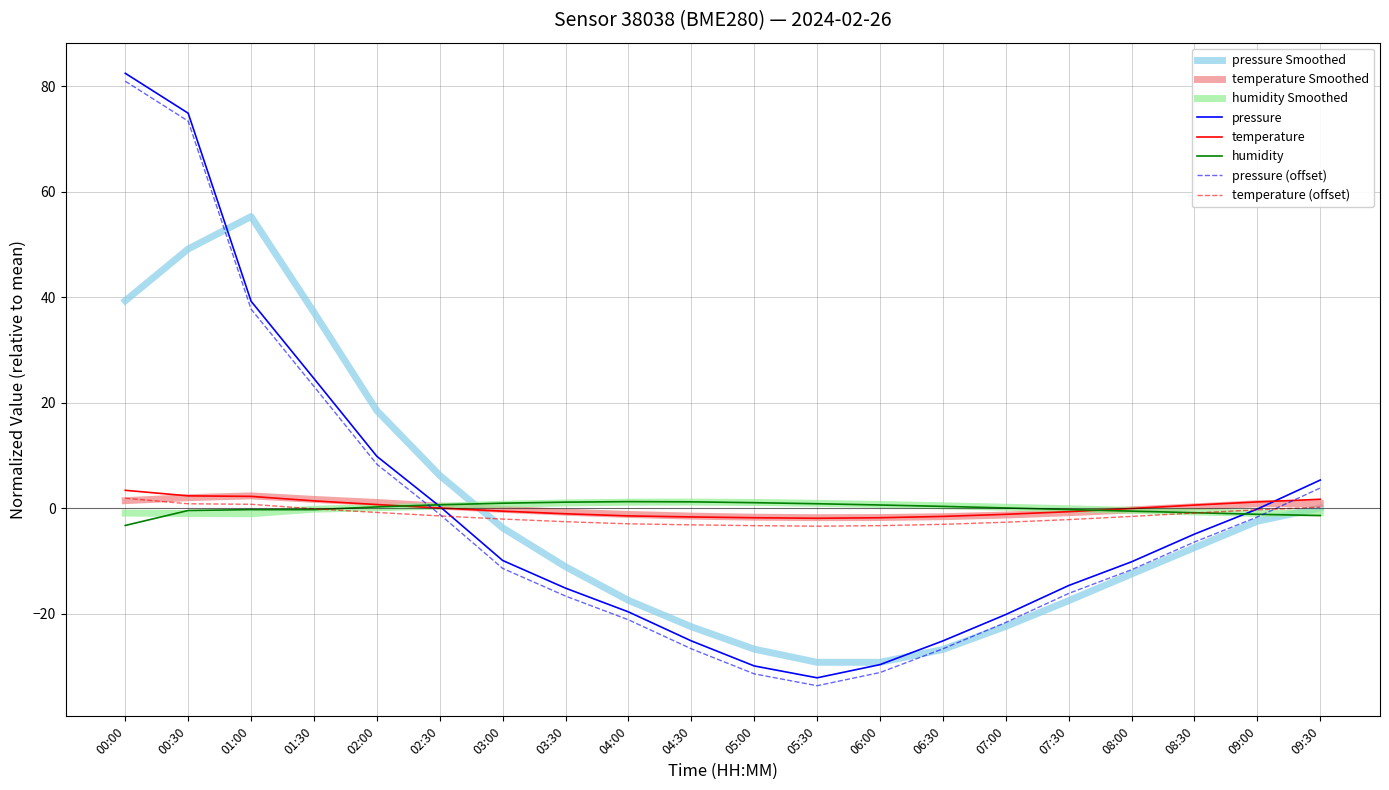

What is the lowest value of the temperature (offset) series?

-3.4